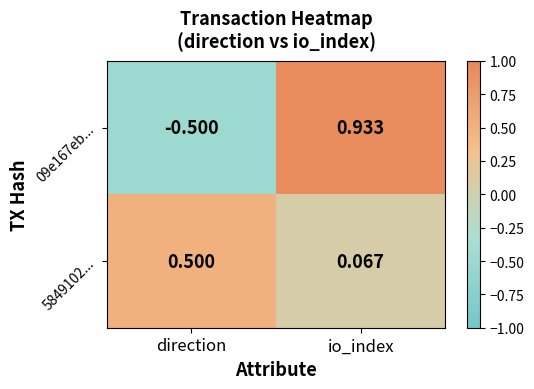

At which category is the sum across all series the highest?

io_index